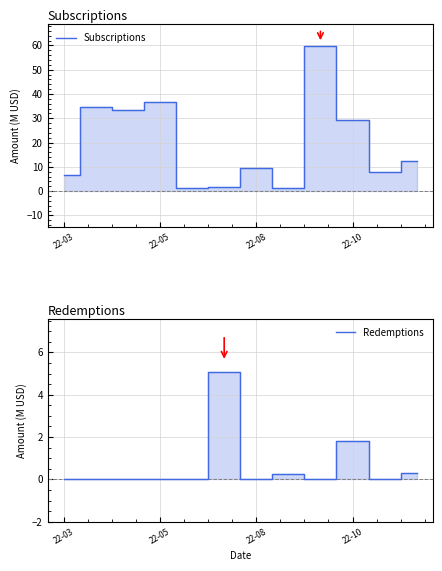

The Redemptions series shows 2.6 at 5. True or false?

False